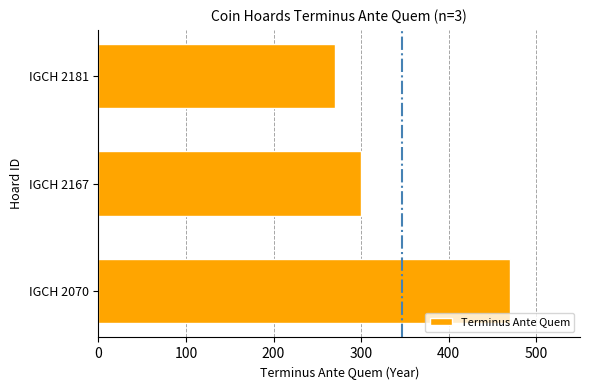

True or false: the data shows 704 at IGCH 2070.

False